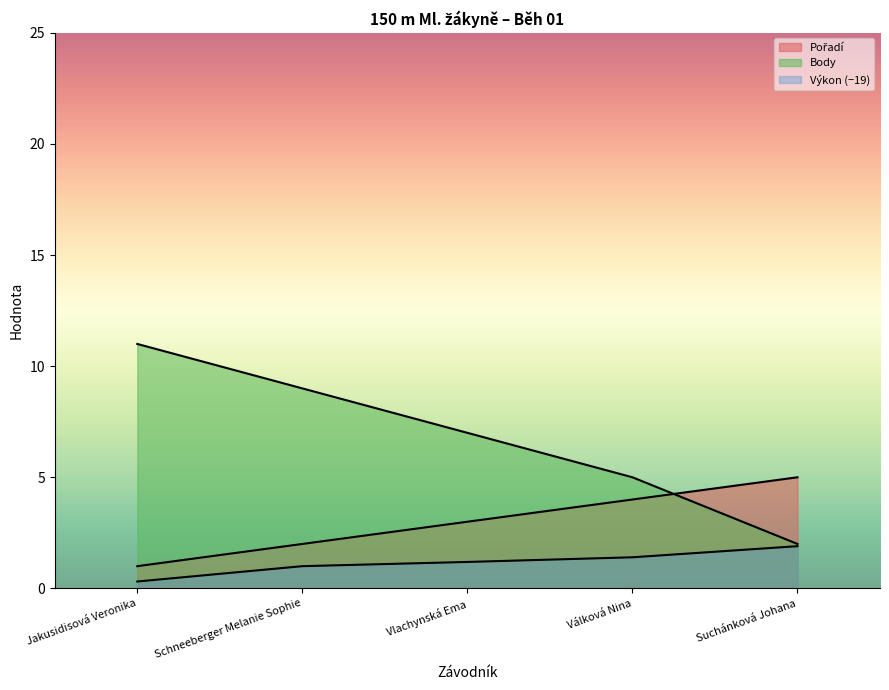

What position from the left is Suchánková Johana?

5